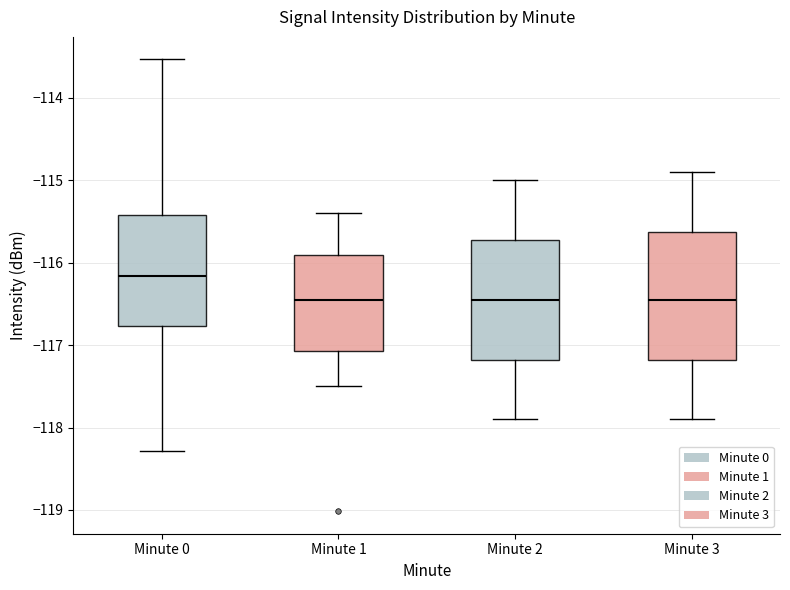

Reading left to right, transcribe this box plot: for each box, give where its median line is, the range the box spans, and where its two whiskers end, as read against the y-axis. The values are not printed on the chart, so give them approximately, as read against the axis.

Minute 0: median -116.2, box -116.8 to -115.4, whiskers -118.3 to -113.5
Minute 1: median -116.4, box -117.1 to -115.9, whiskers -117.5 to -115.4
Minute 2: median -116.4, box -117.2 to -115.7, whiskers -117.9 to -115.0
Minute 3: median -116.4, box -117.2 to -115.6, whiskers -117.9 to -114.9